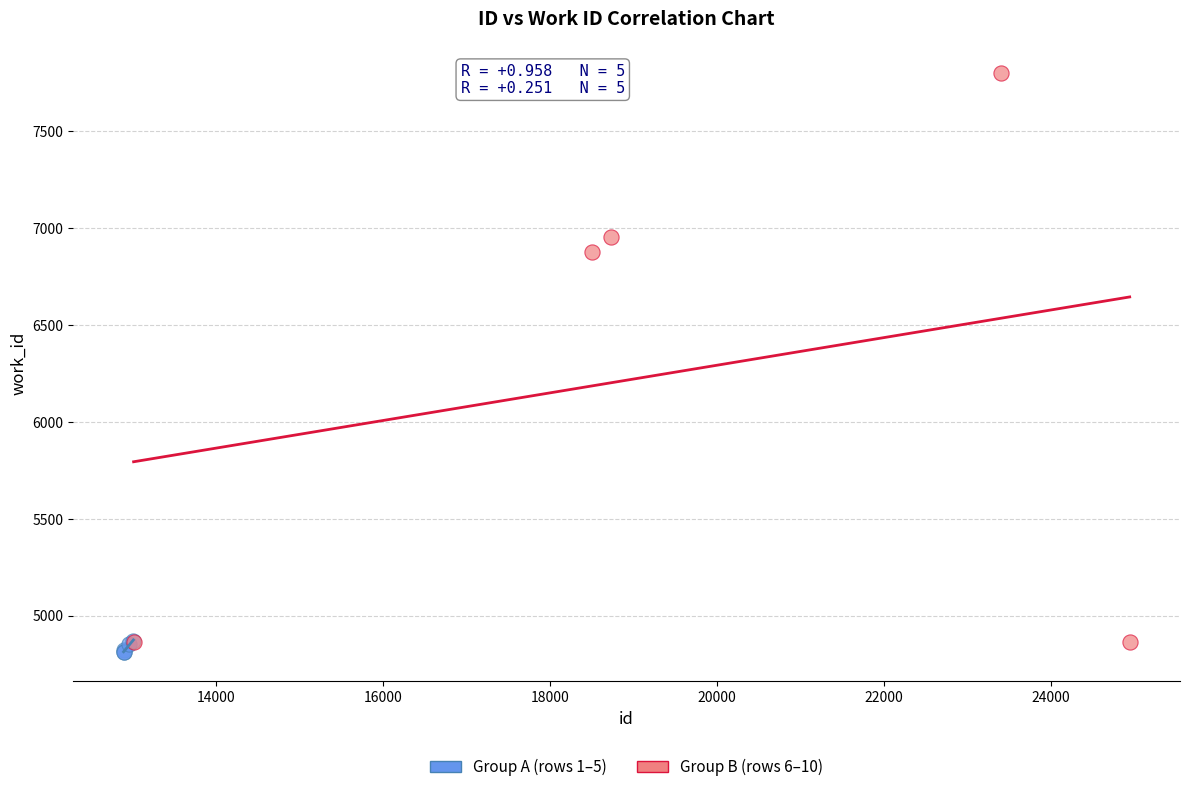

Which series contains the lowest Y value?

Group A (rows 1–5)